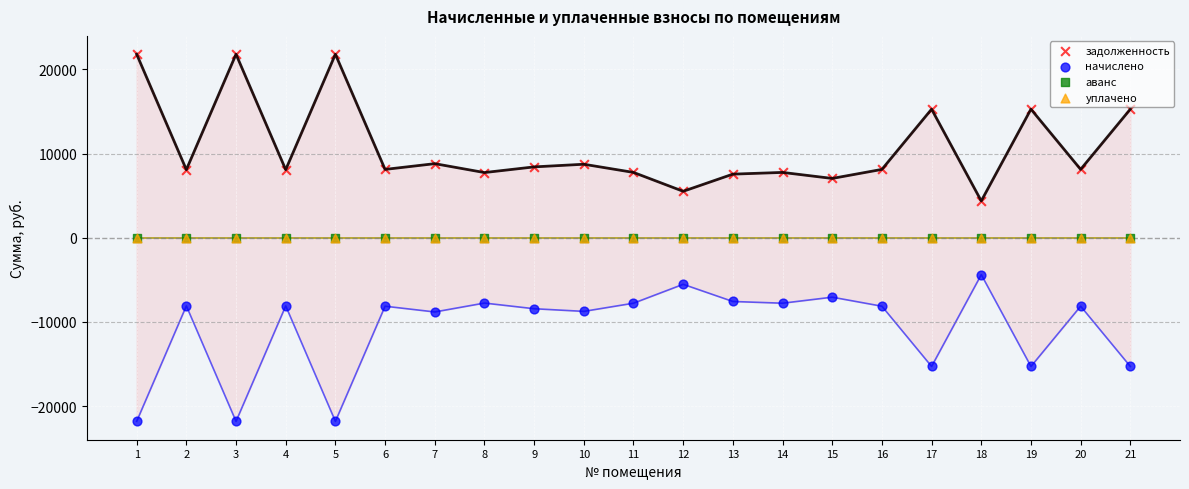

What are all the series names shown in the legend?

задолженность, начислено, аванс, уплачено